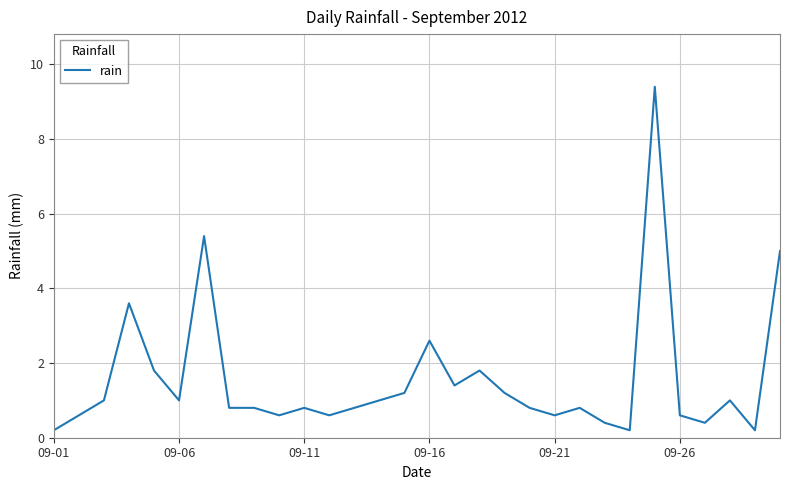

What is the difference between the maximum and minimum values?

9.2